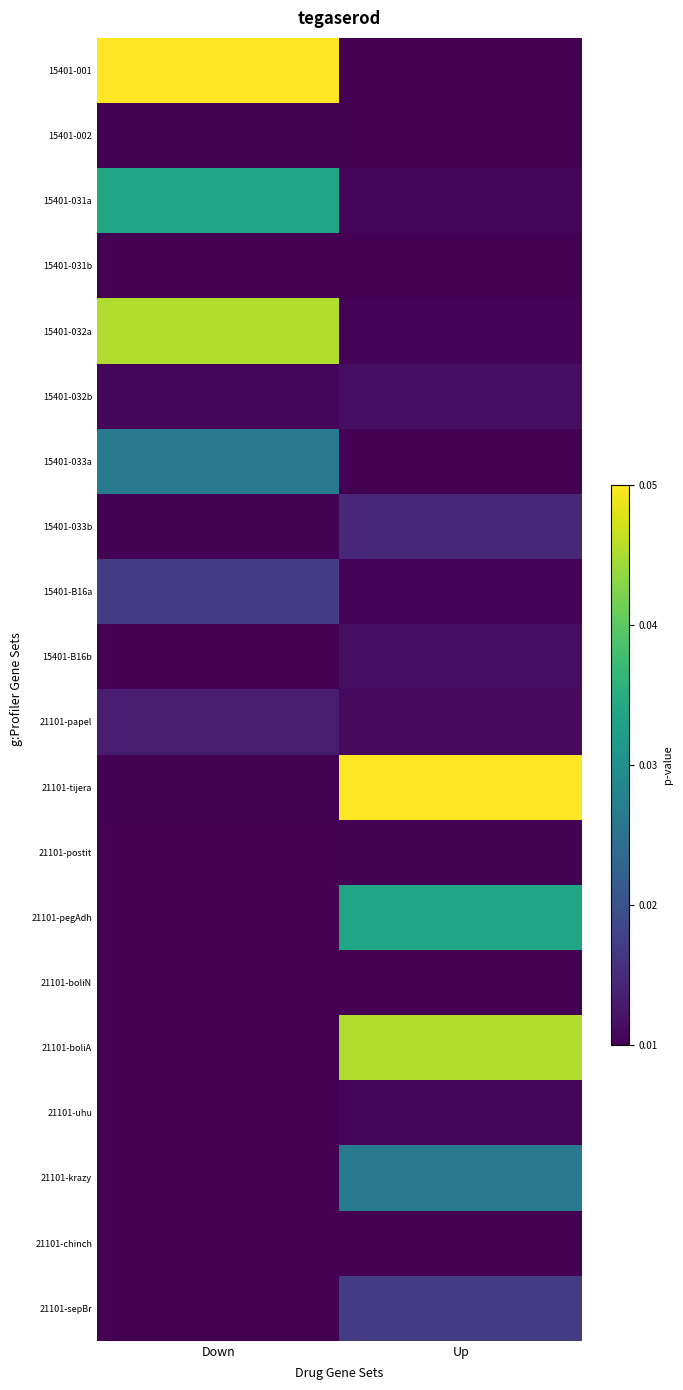

Which series changed the most between Down and Up?

15401-001